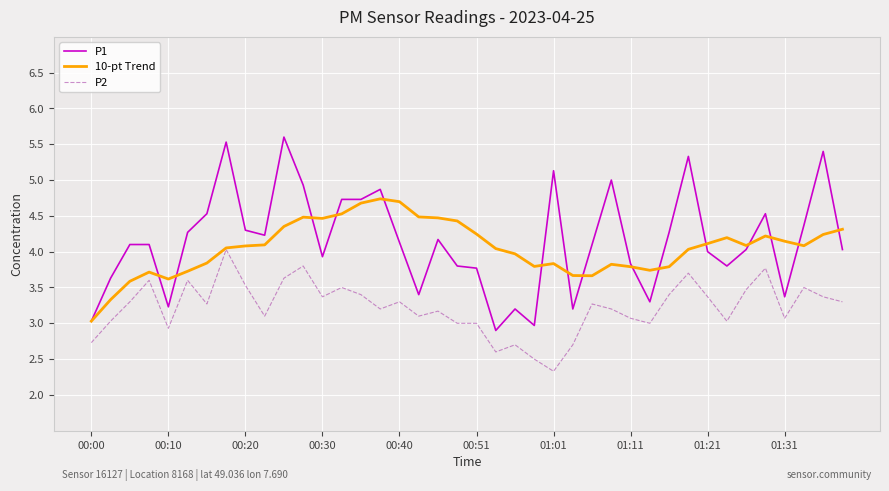

What is the minimum value shown in the chart?

2.3